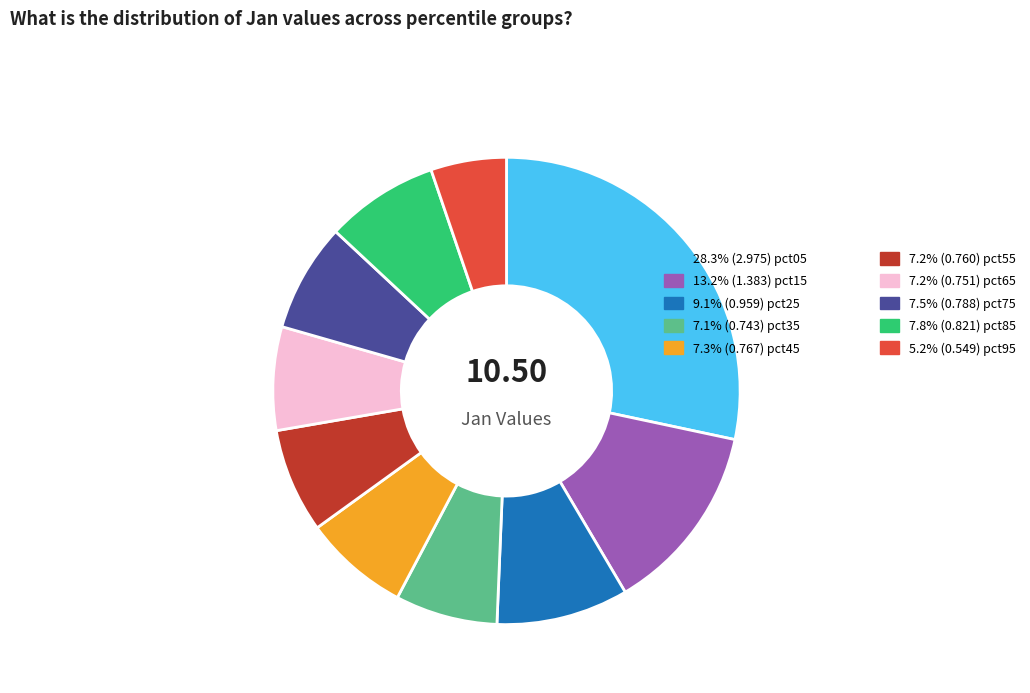

Is there a majority slice in this chart?

No